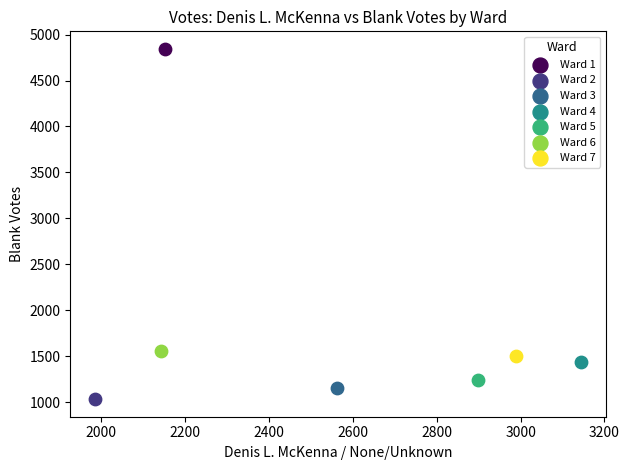

Which series reaches the minimum Y coordinate?

Ward 2